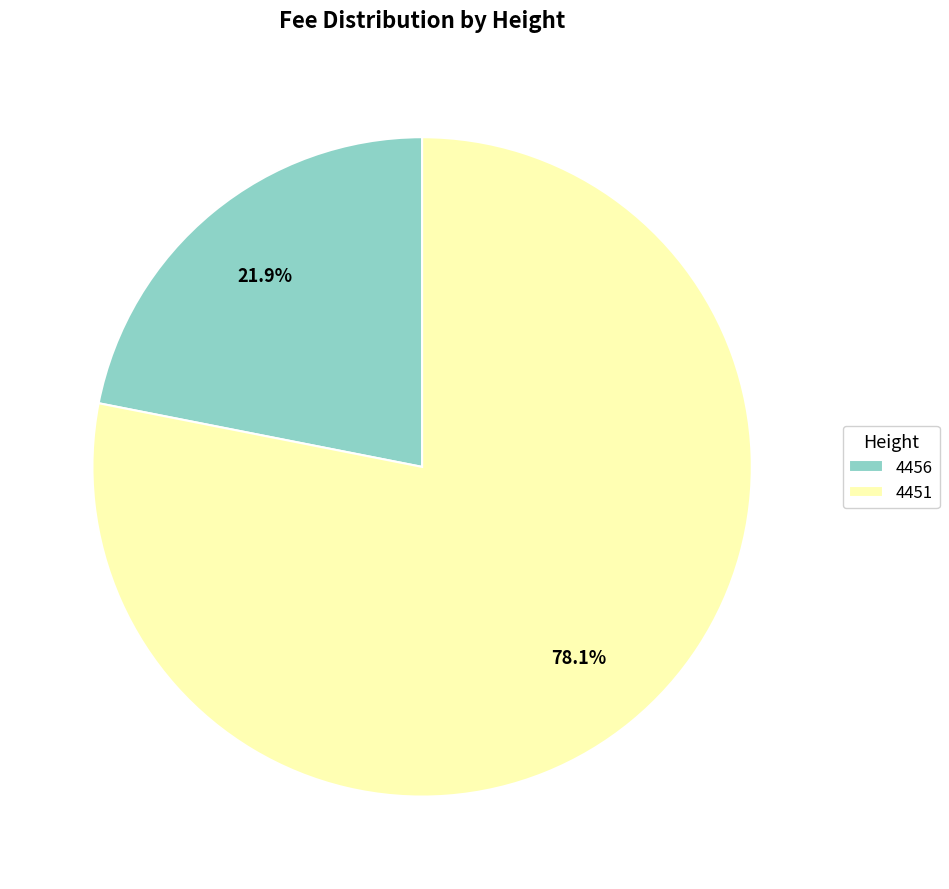

To the nearest percent, what portion does 4451 represent?

78%